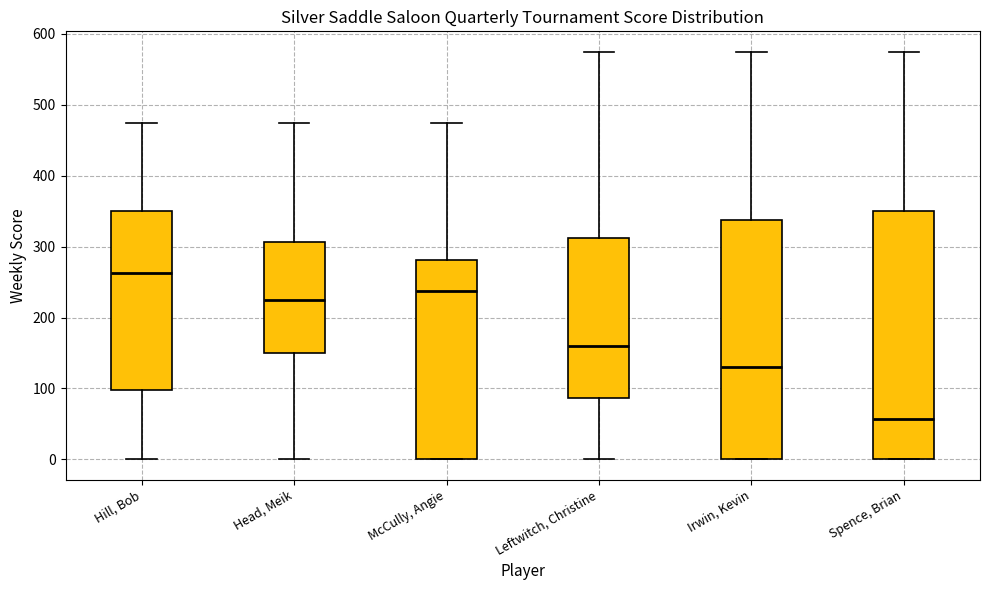

Where is the upper edge of the box for Spence, Brian on the y-axis? The values are not printed on the chart, so give them approximately, as read against the axis.

350